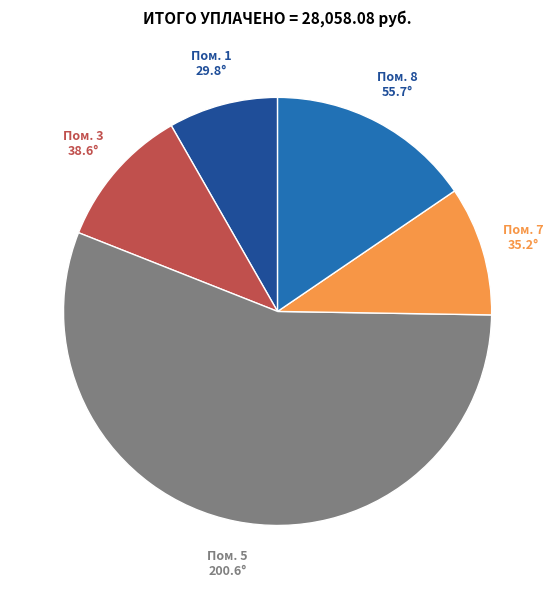

Do Пом. 3 and Пом. 1 together represent more than half of the pie?

No